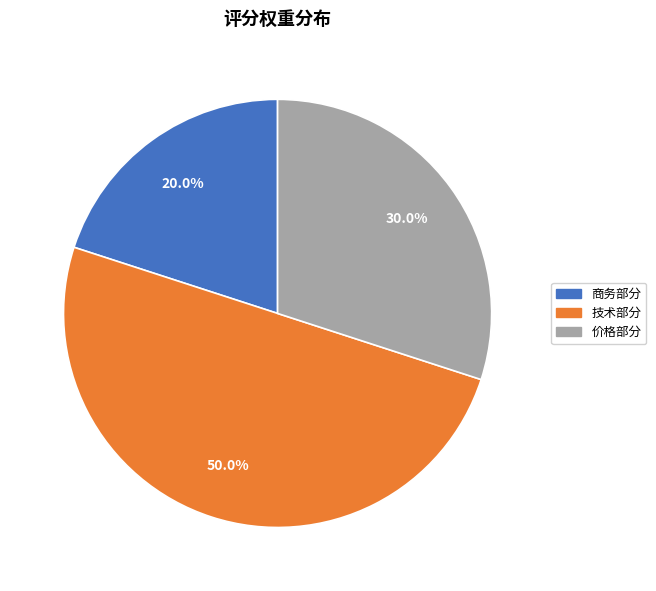

Approximately how many times larger is the value at 商务部分 compared to 技术部分?

0.4